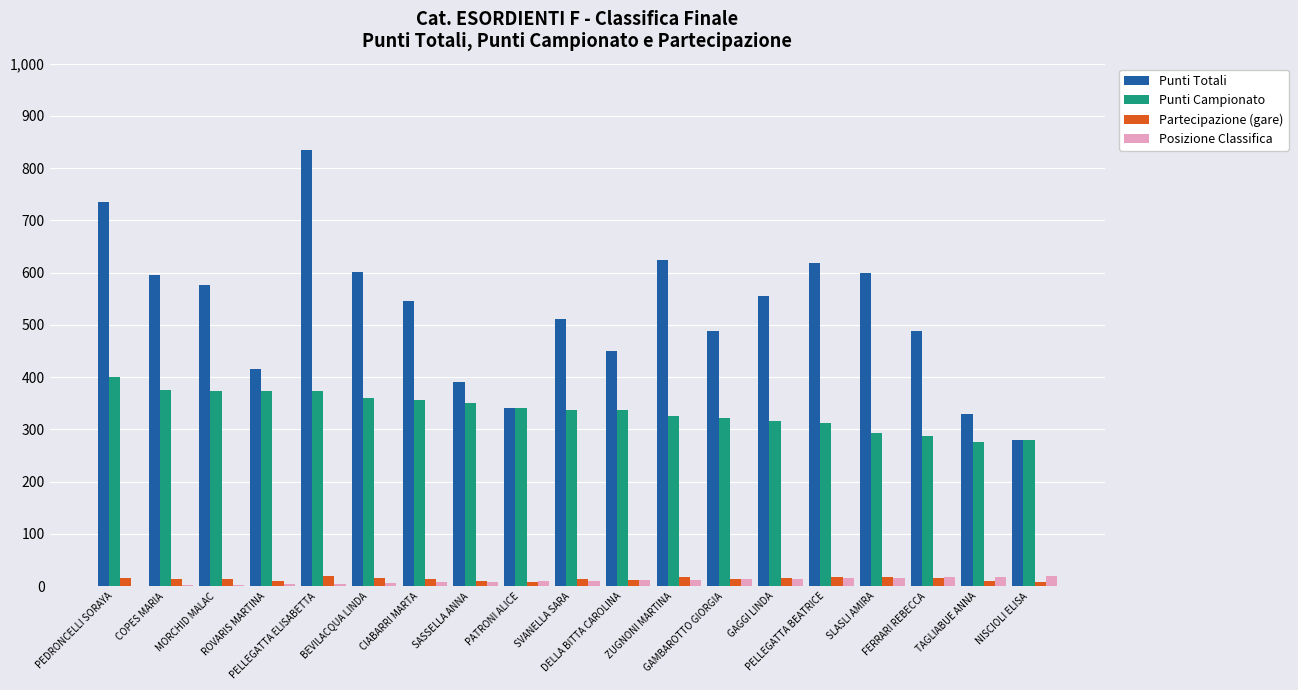

Which series has the largest total across all categories?

Punti Totali